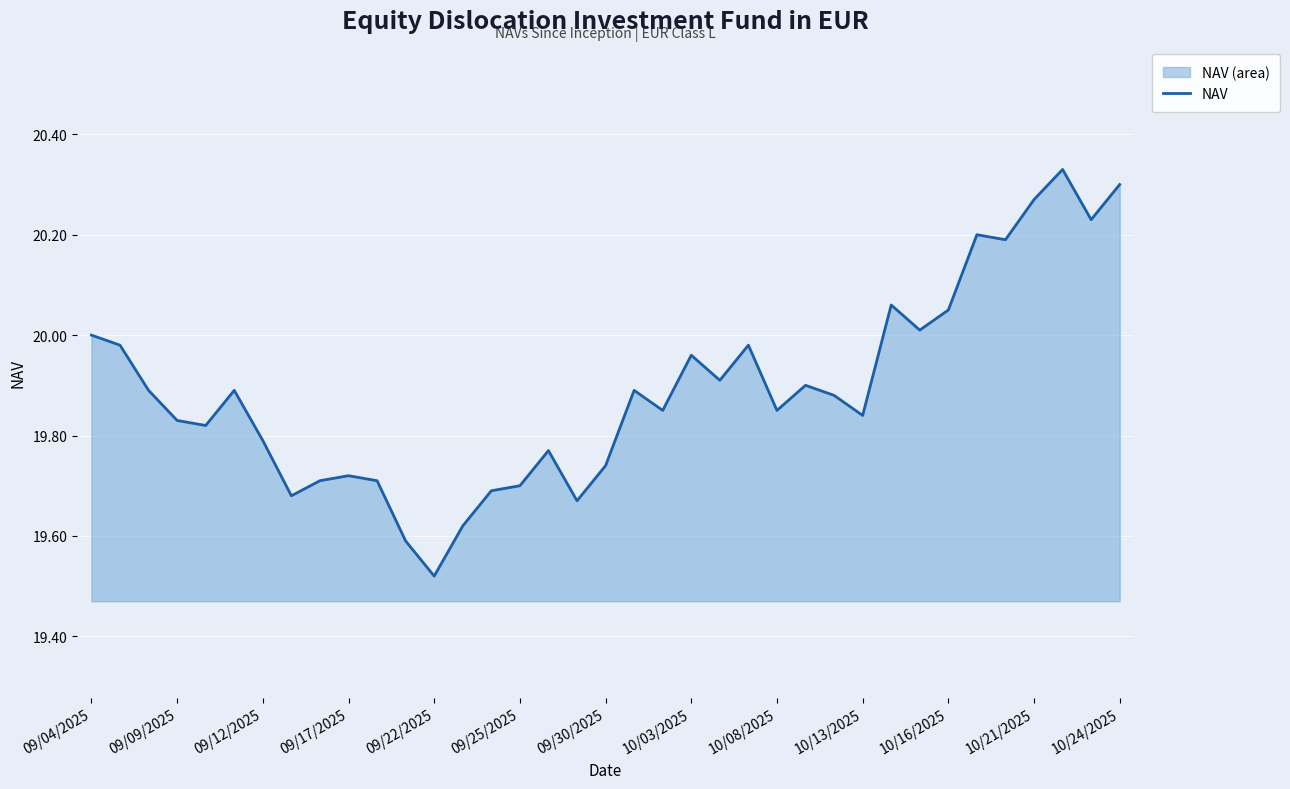

Approximately how many times larger is the value at 31 compared to 35?

1.0